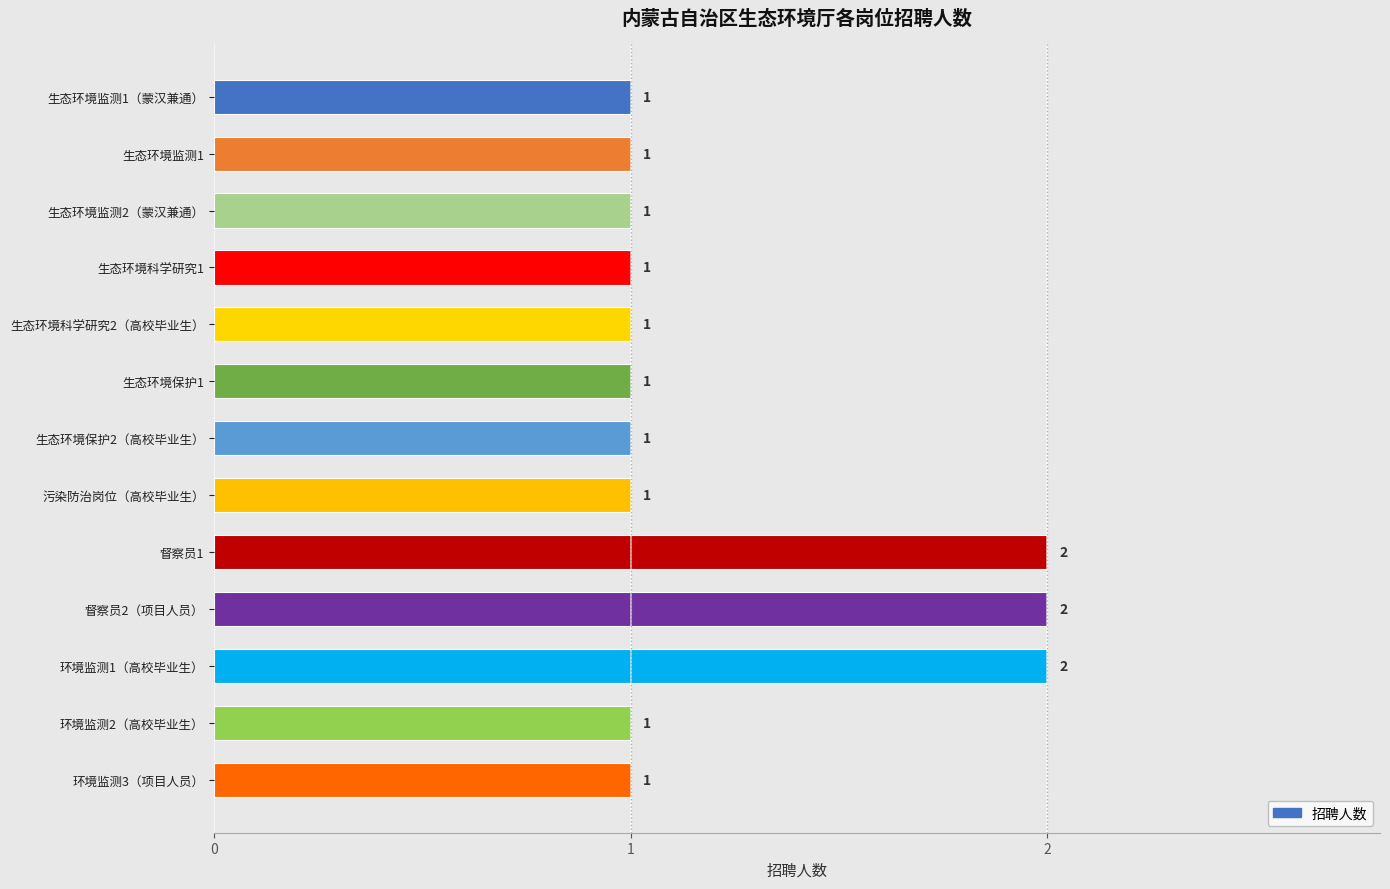

How many categories are shown in the chart?

13